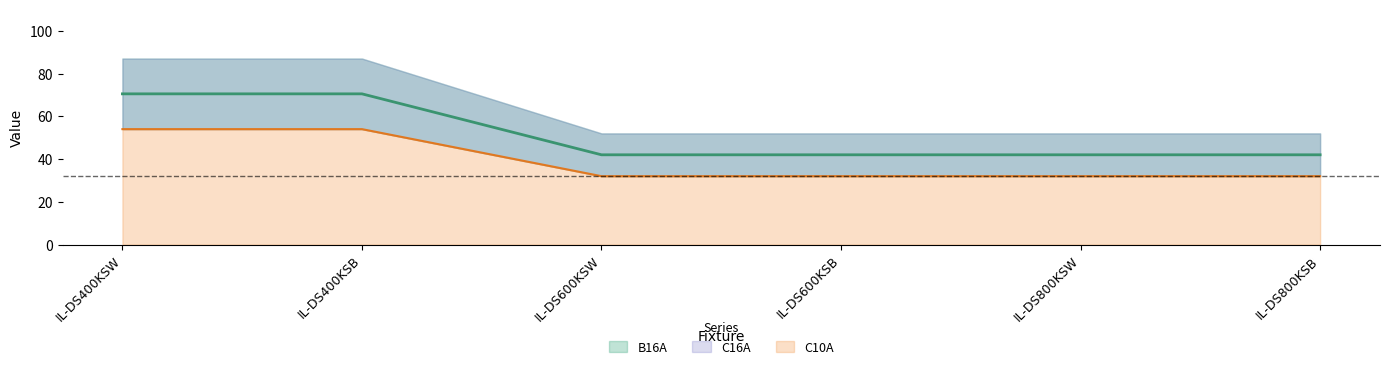

Reading left to right, transcribe all the data shown in this chart.

B16A: IL-DS400KSW=70.5	IL-DS400KSB=70.5	IL-DS600KSW=42.0	IL-DS600KSB=42.0	IL-DS800KSW=42.0	IL-DS800KSB=42.0
C10A: IL-DS400KSW=54.0	IL-DS400KSB=54.0	IL-DS600KSW=32.0	IL-DS600KSB=32.0	IL-DS800KSW=32.0	IL-DS800KSB=32.0